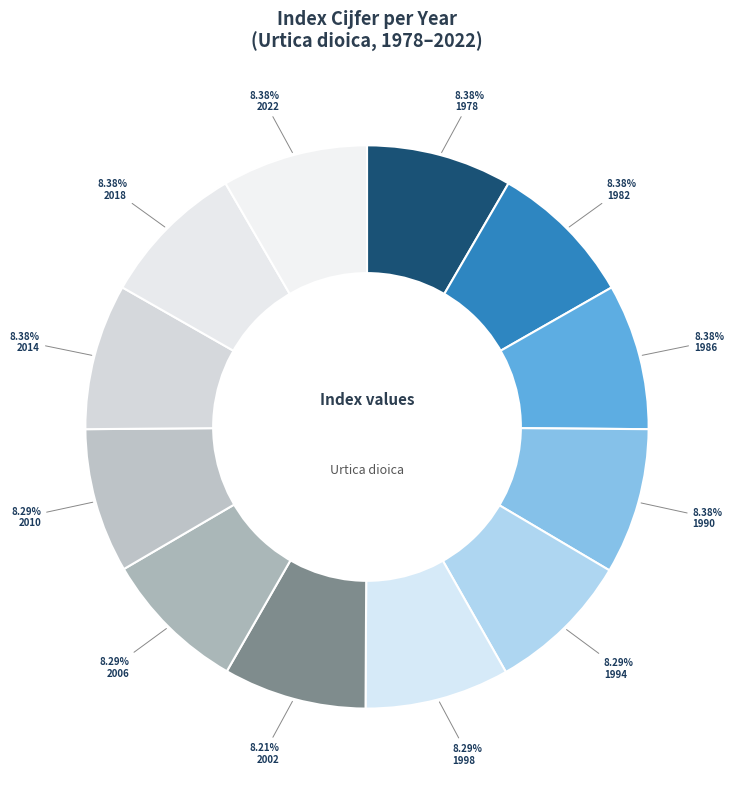

Approximately how many times larger is the value at 2002 compared to 1982?

1.0